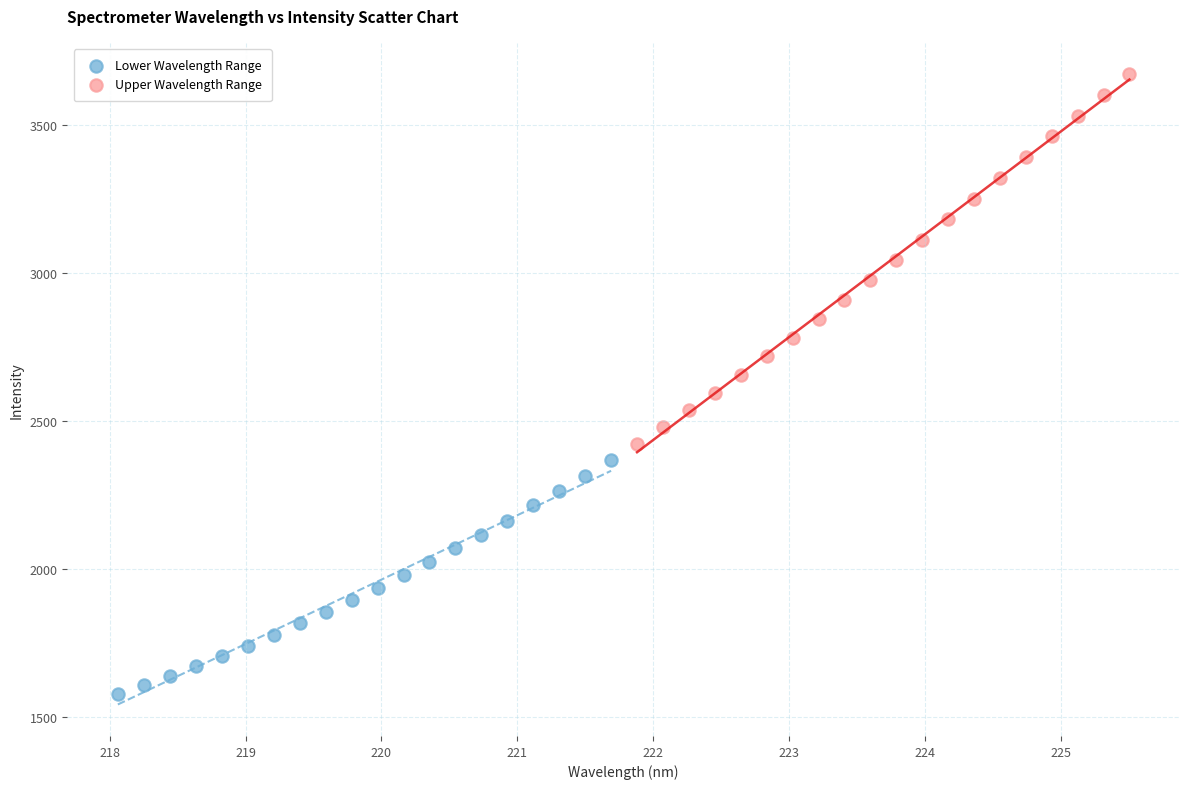

Which series has the widest spread of Y values?

Upper Wavelength Range